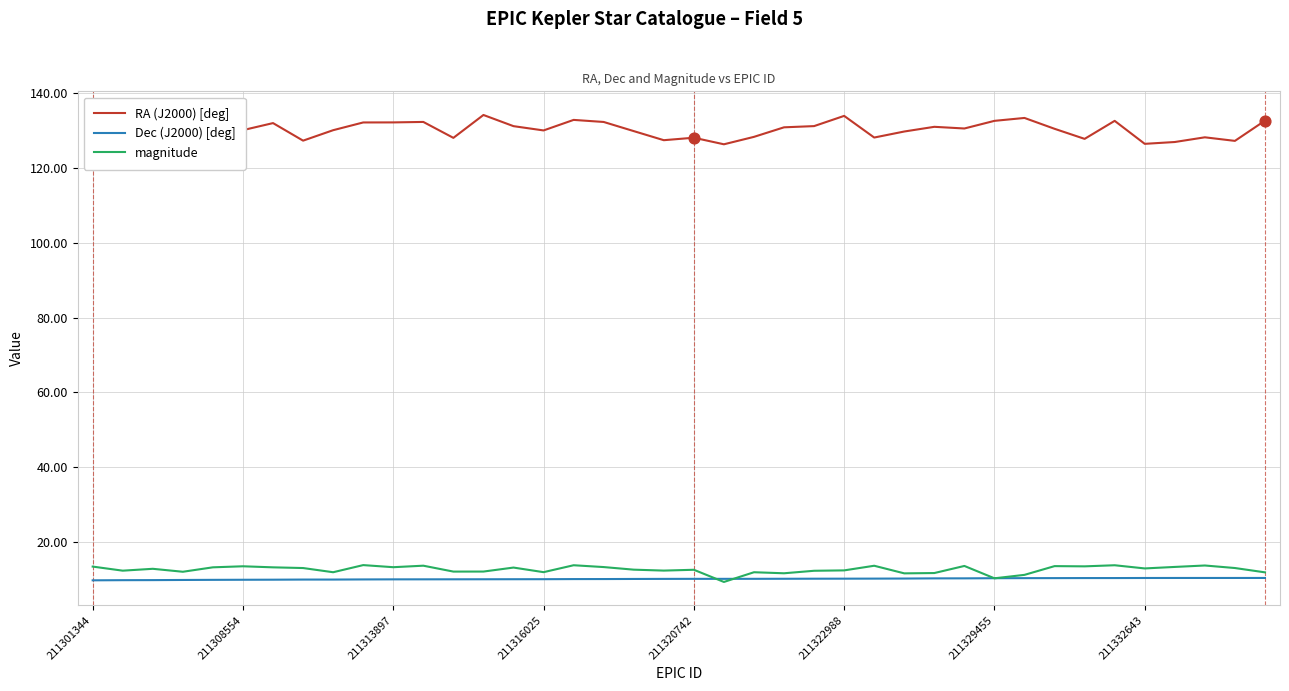

Which series contains the lowest Y value?

magnitude